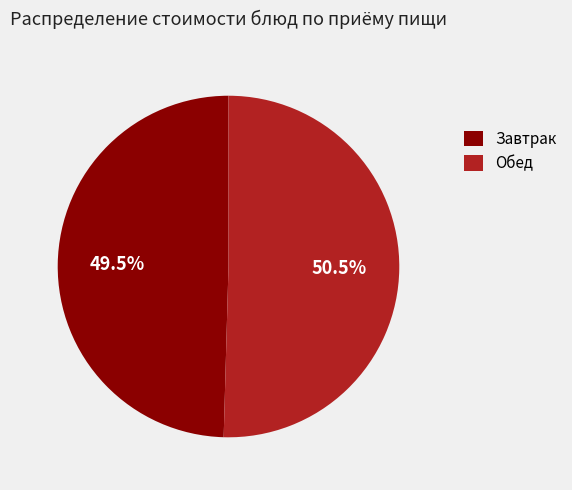

What is the smallest slice in the pie chart?

Завтрак